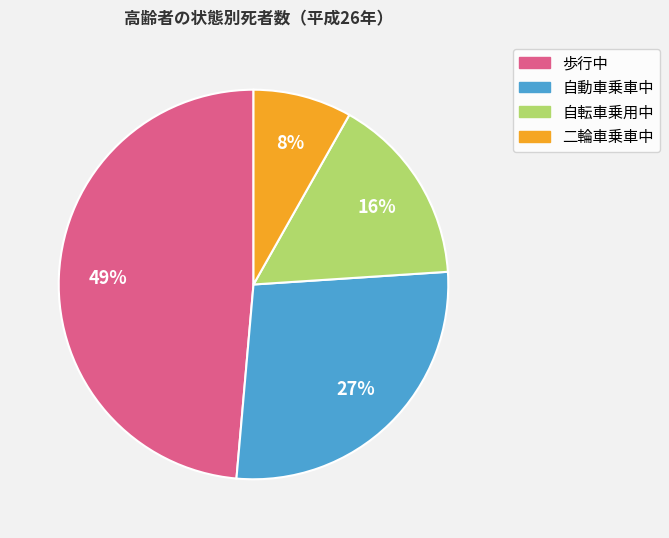

Does 自転車乗用中 account for over 50% of the chart?

No